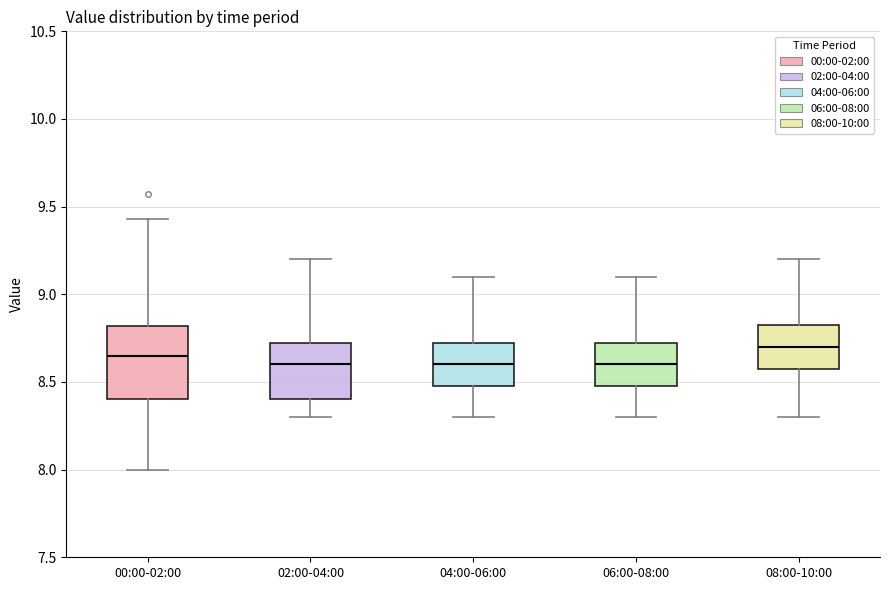

Reading left to right, read every box against the y-axis: the position of its median line, the range the box covers, and the ends of its whiskers. The values are not printed on the chart, so give them approximately, as read against the axis.

00:00-02:00: median 8.65, box 8.40 to 8.80, whiskers 8.00 to 9.45
02:00-04:00: median 8.60, box 8.40 to 8.75, whiskers 8.30 to 9.20
04:00-06:00: median 8.60, box 8.50 to 8.75, whiskers 8.30 to 9.10
06:00-08:00: median 8.60, box 8.50 to 8.75, whiskers 8.30 to 9.10
08:00-10:00: median 8.70, box 8.60 to 8.85, whiskers 8.30 to 9.20